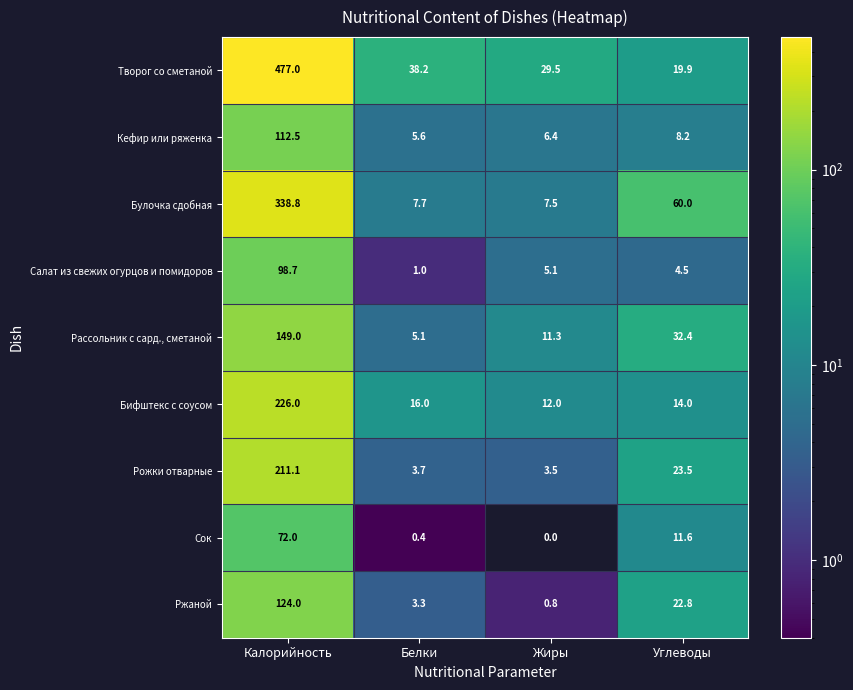

Which category has the lowest value in the Кефир или ряженка series?

Белки